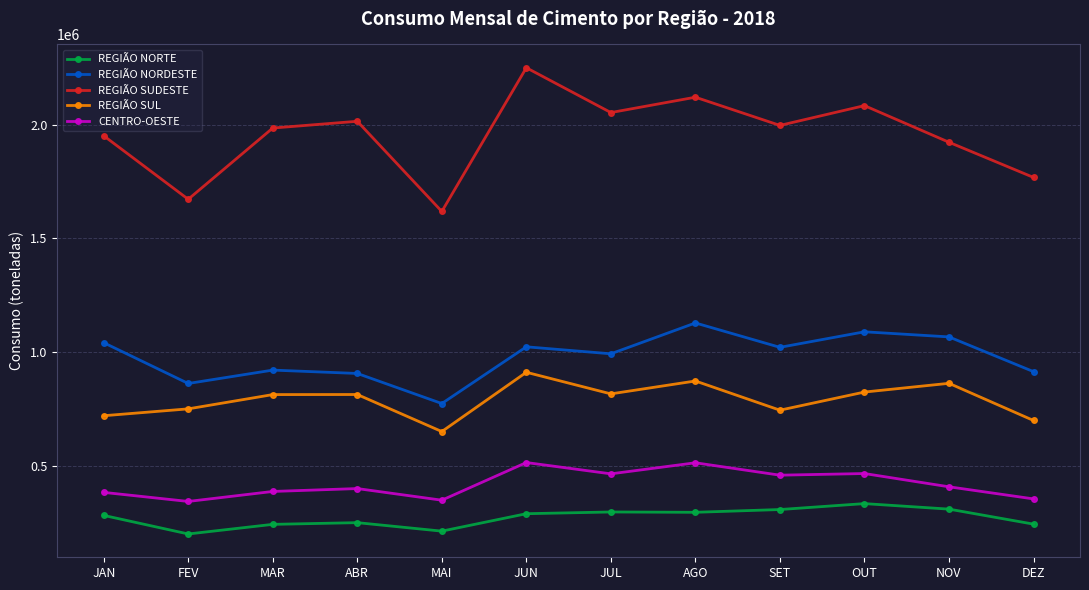

At which category does the chart reach its peak across all series?

JUN